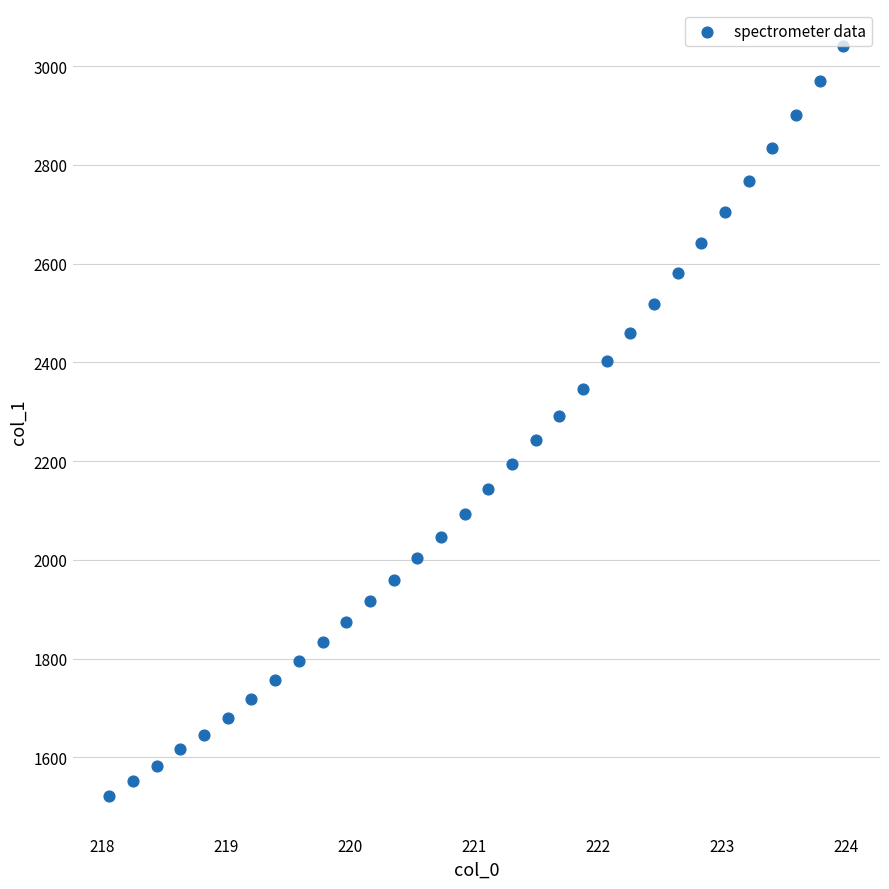

What is the range of Y values (max minus min)?

1518.2